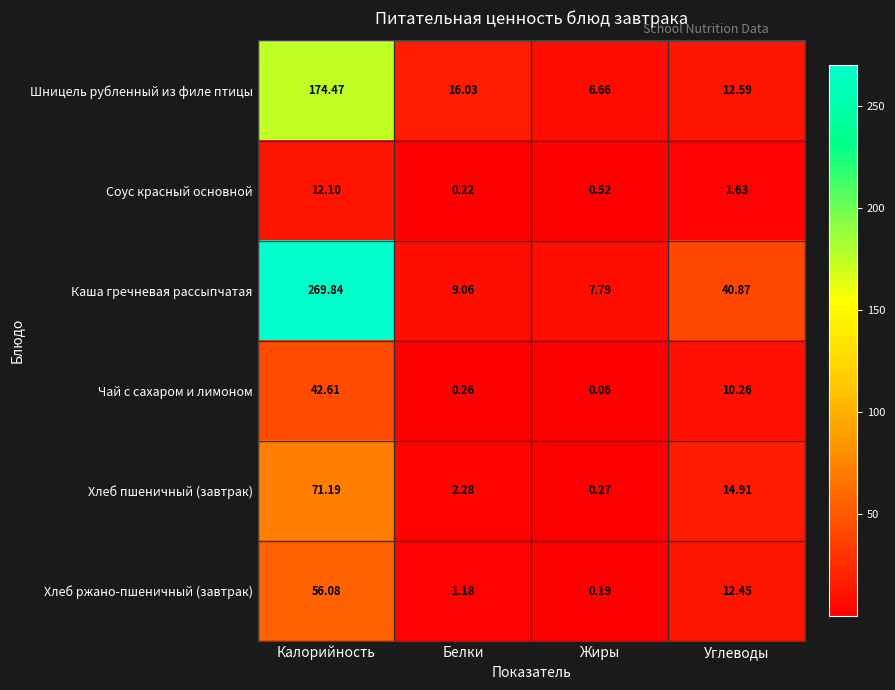

Where does the Соус красный основной series first go above 1?

Калорийность